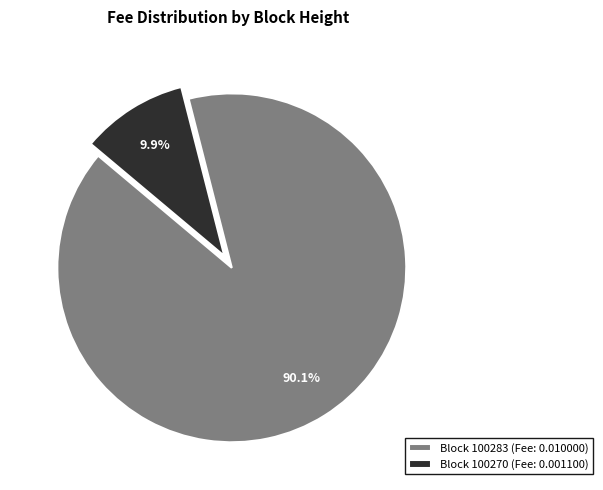

Is the sum of Block 100283 (Fee: 0.010000) and Block 100270 (Fee: 0.001100) greater than half?

Yes